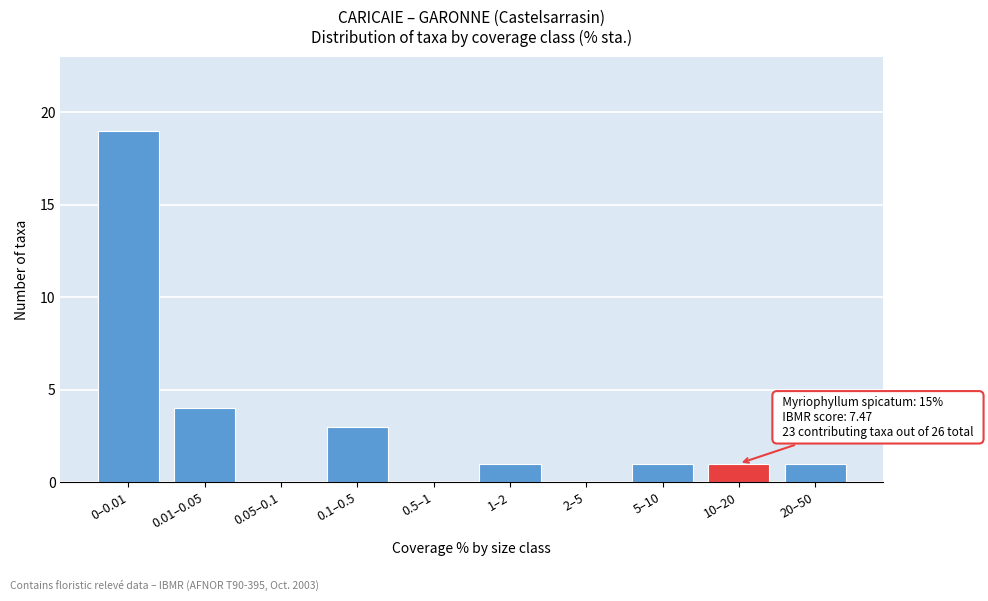

Reading left to right, extract all data points from this chart.

0–0.01=19	0.01–0.05=4	0.05–0.1=0	0.1–0.5=3	0.5–1=0	1–2=1	2–5=0	5–10=1	10–20=1	20–50=1